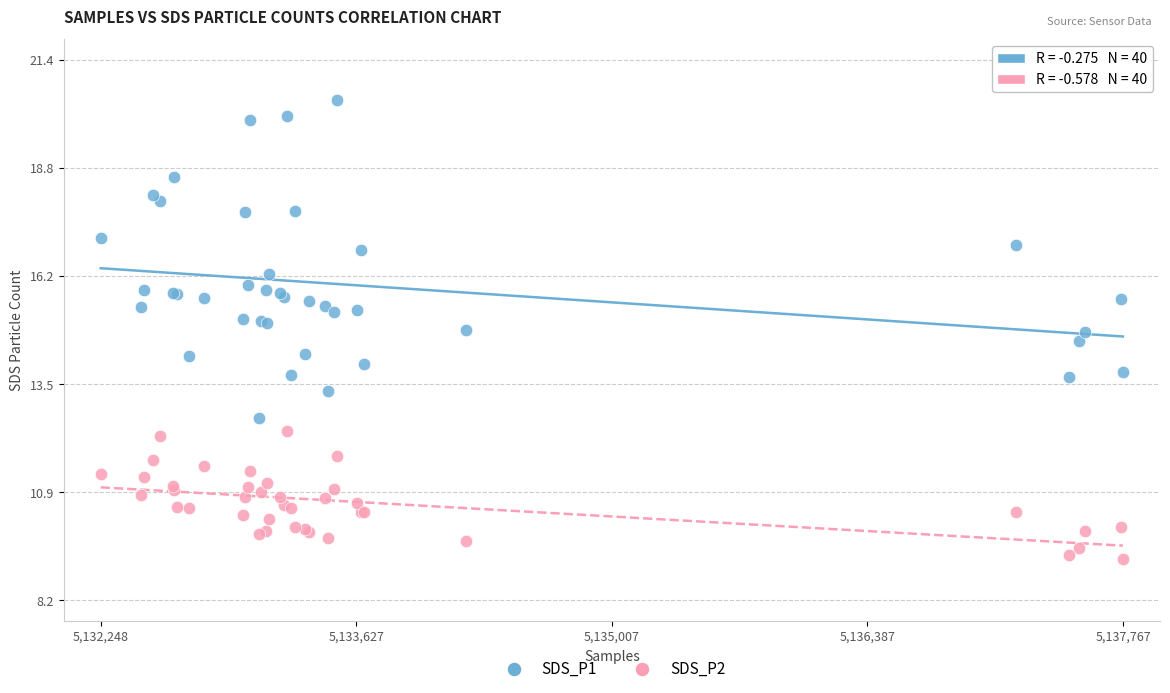

What is the X range (max minus min) for the scatter plot?

5519.0